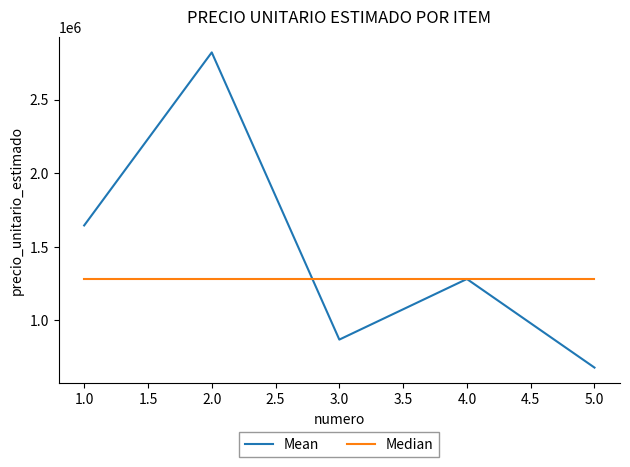

What is the smallest value displayed?

680000